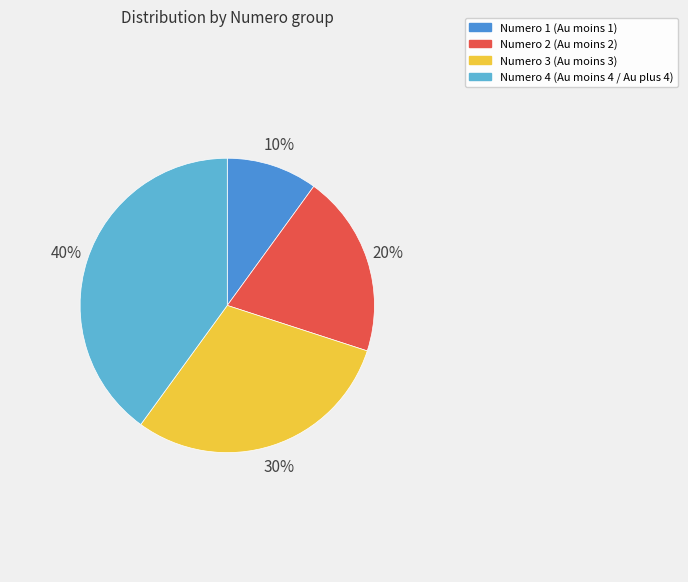

Which category has the smallest portion of the pie?

Numero 1